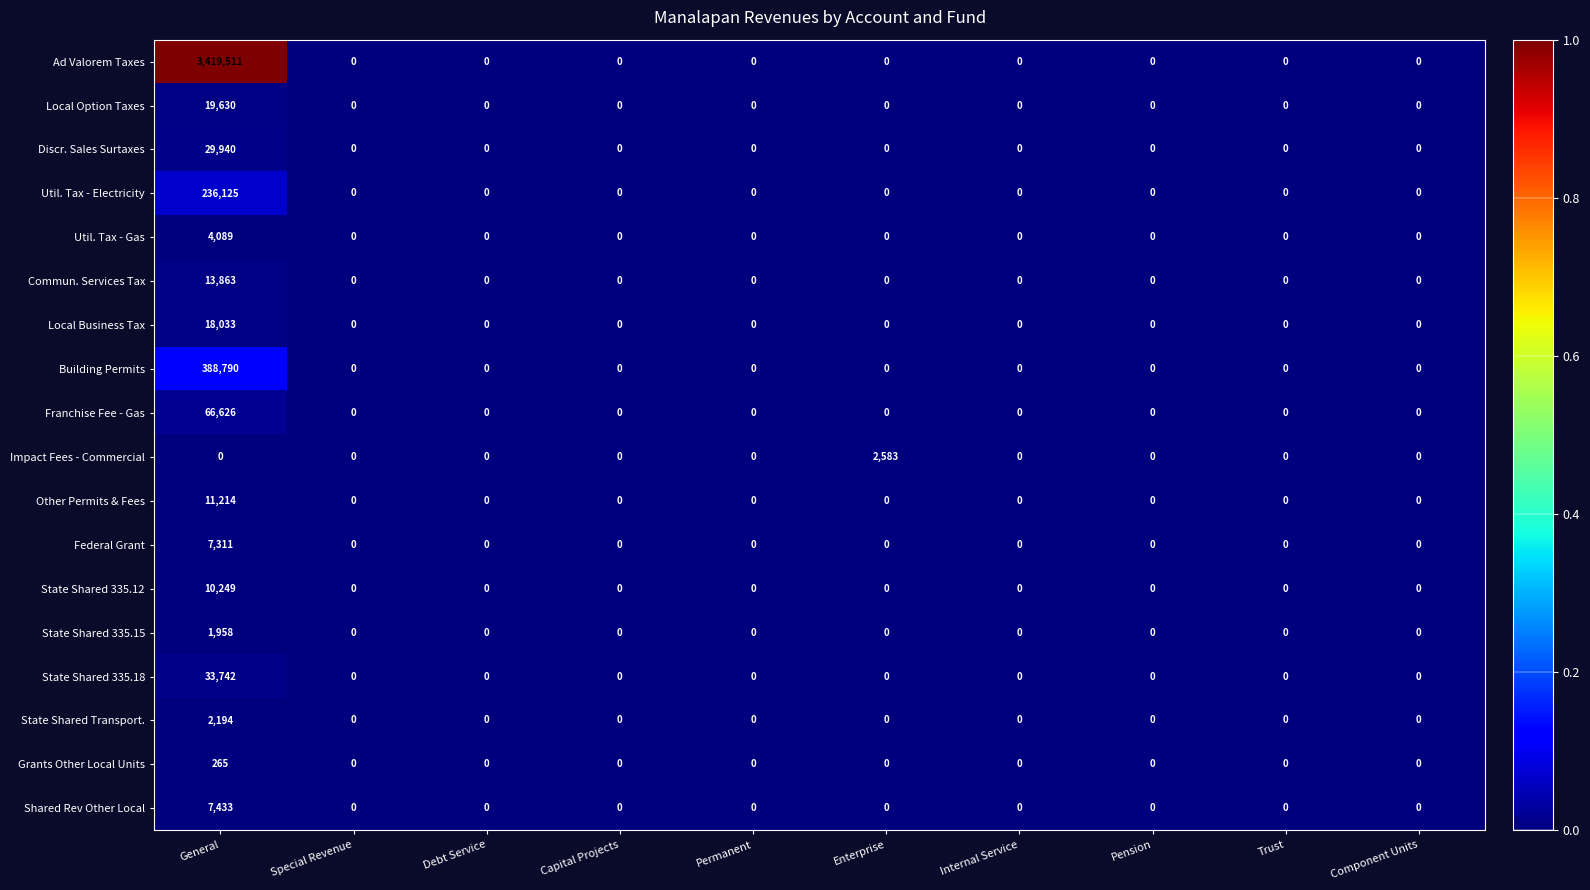

What is the total value across all series at General?

4270973